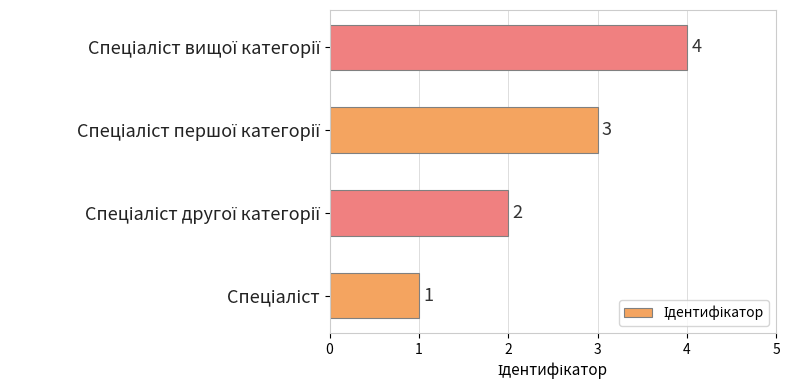

What is the difference between the maximum and minimum values?

3